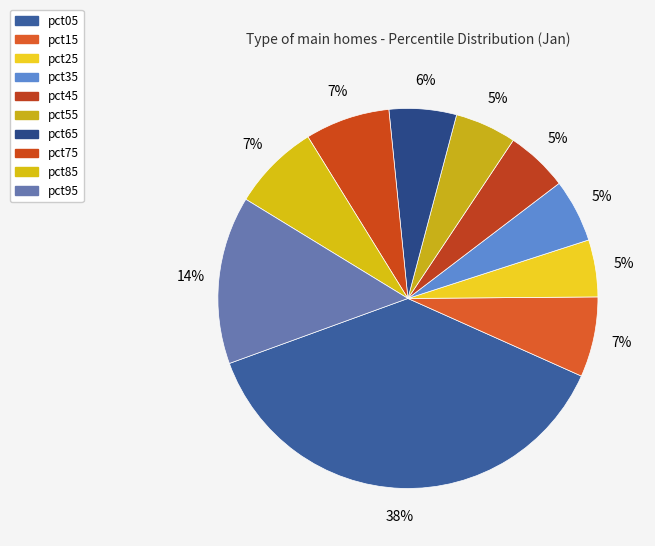

How many segments does this pie chart have?

10